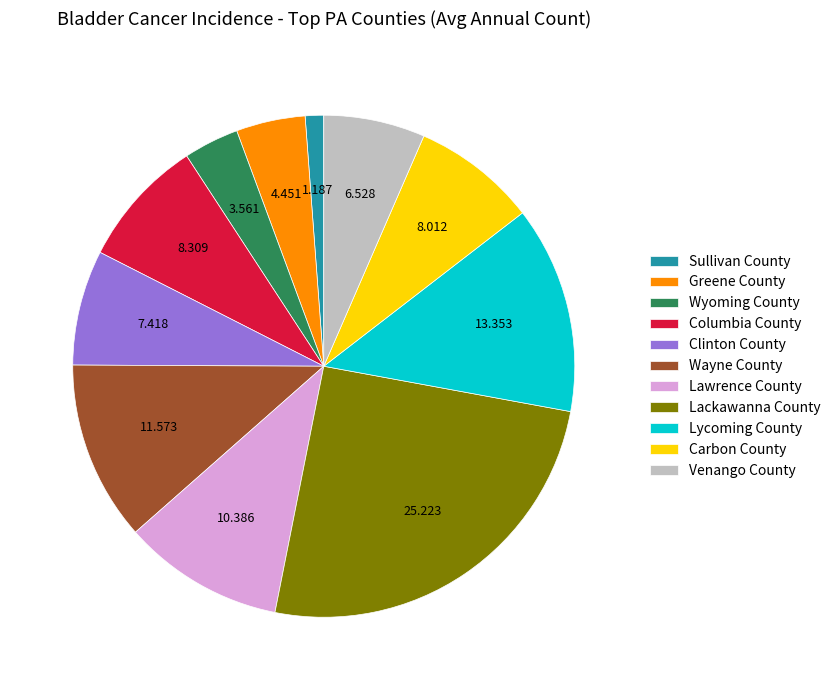

Is there a majority slice in this chart?

No